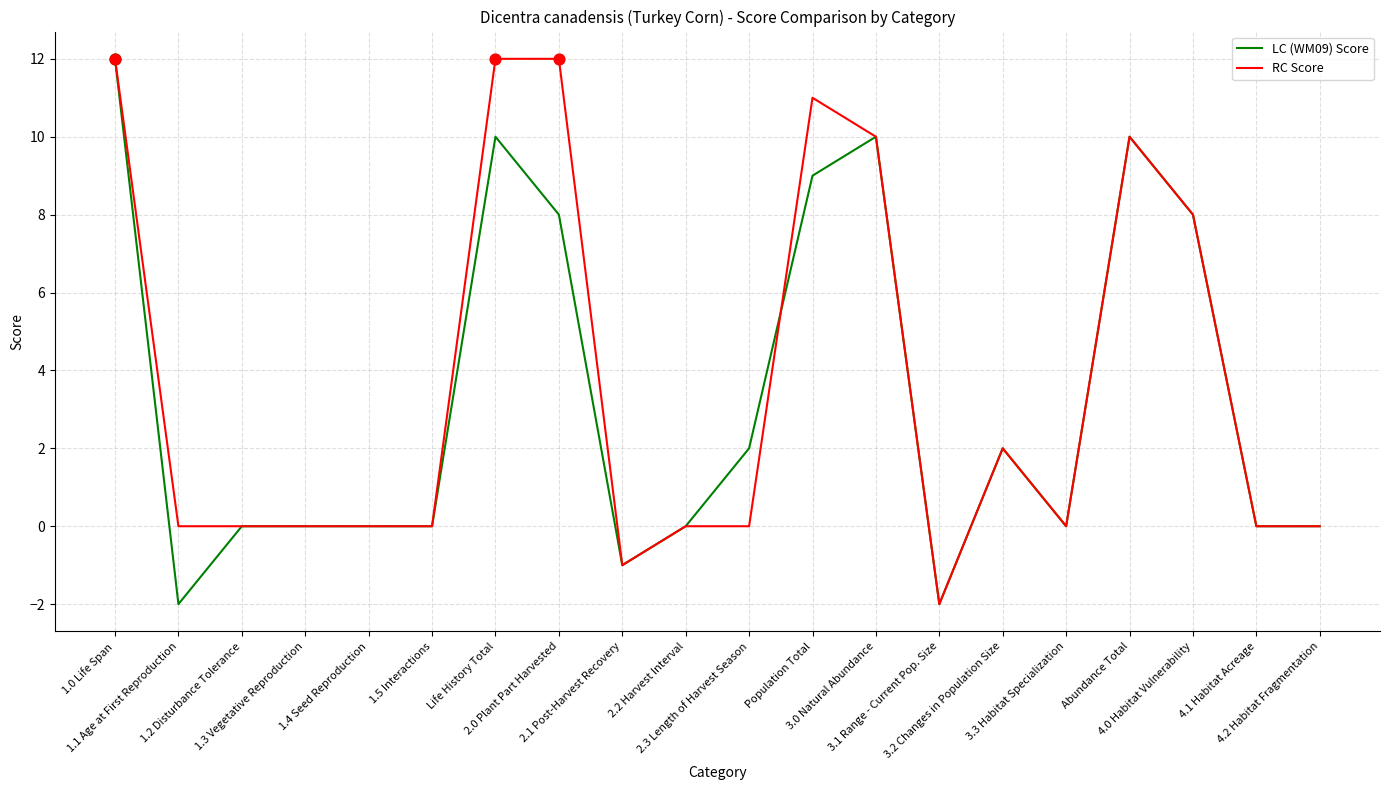

Which series has the largest total across all categories?

RC Score